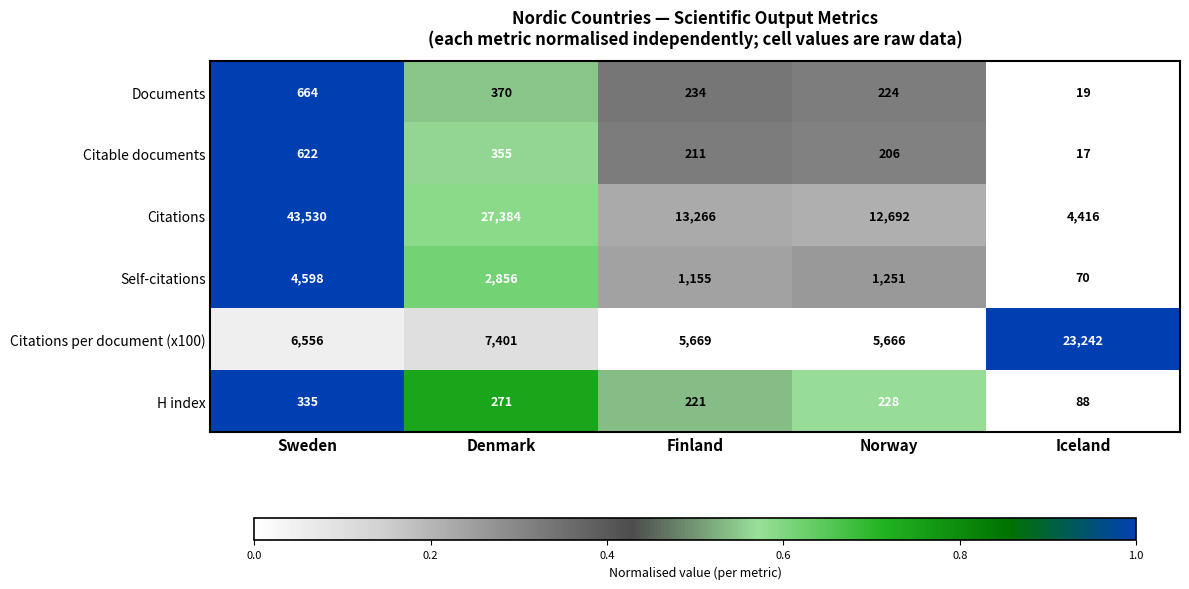

At which category is the sum across all series the highest?

Sweden